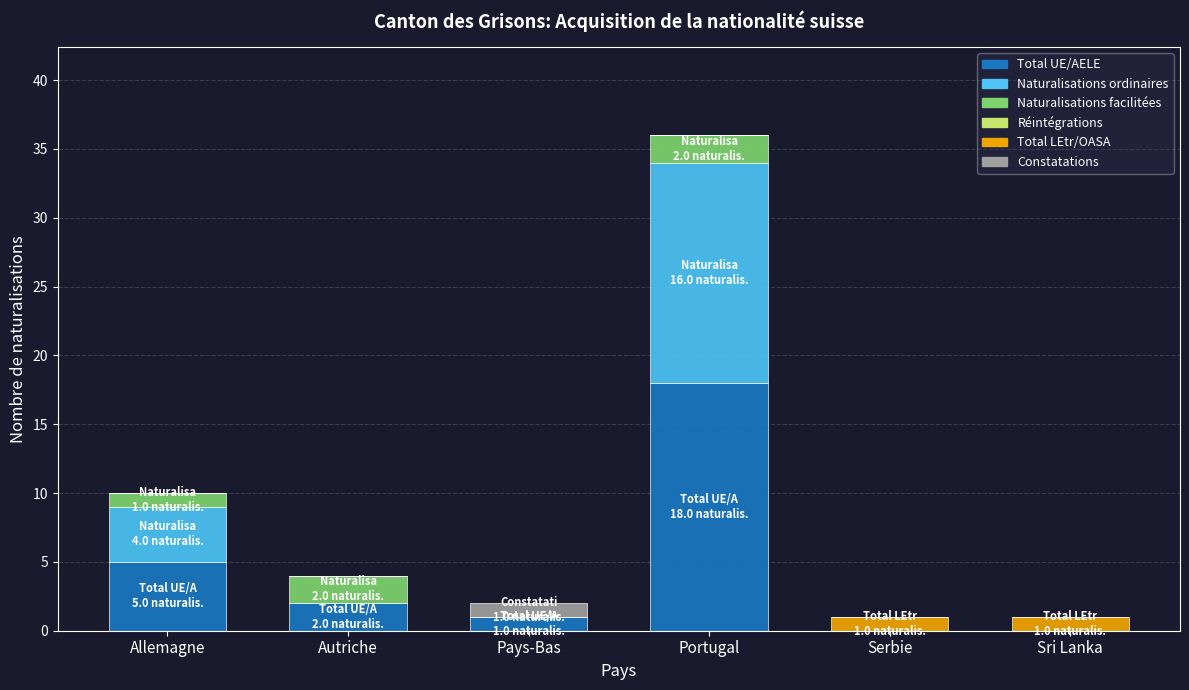

True or false: Total UE/AELE has a value of 11 at Sri Lanka.

False